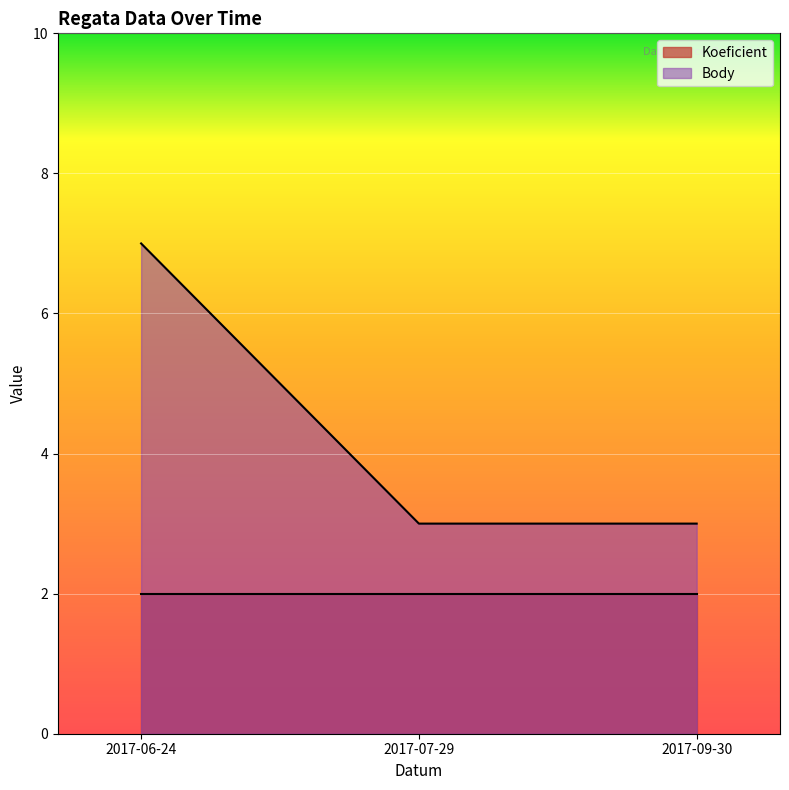

Reading left to right, extract all data points from this chart.

7	3	3